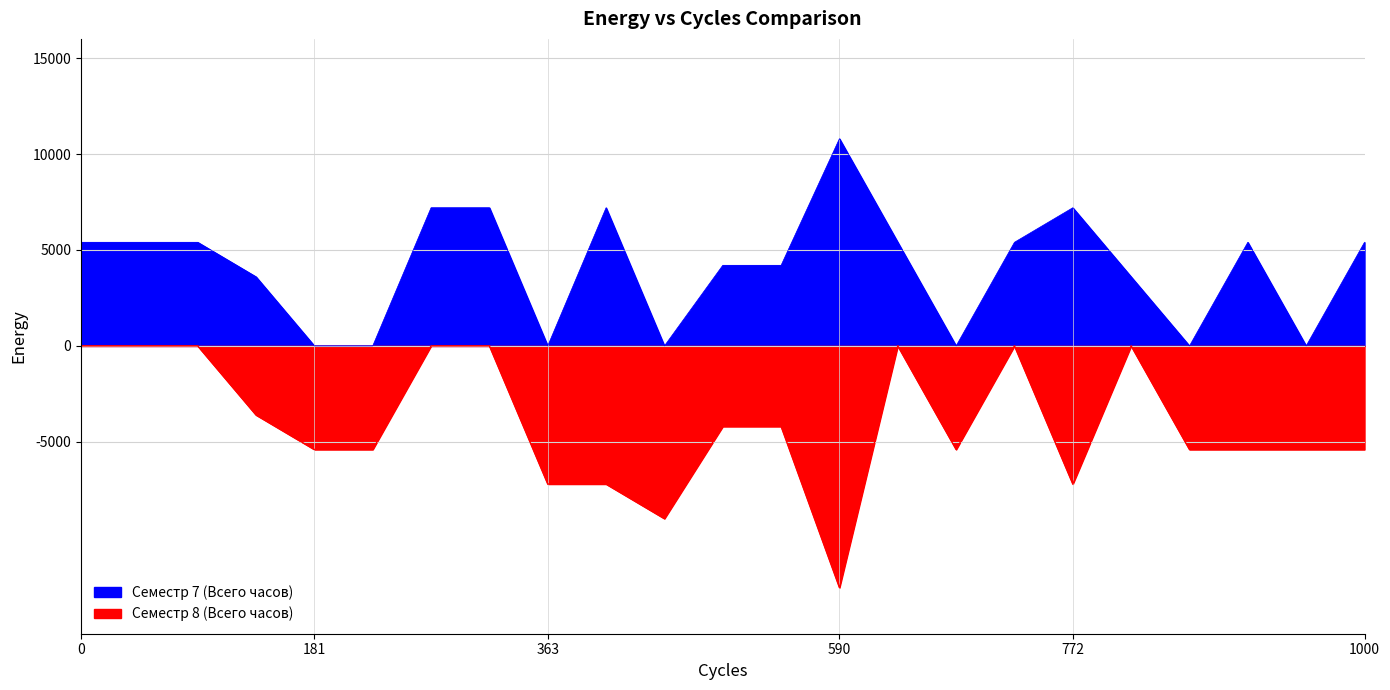

True or false: Семестр 7 (Всего часов) and Семестр 8 (Всего часов) cross at least once.

False